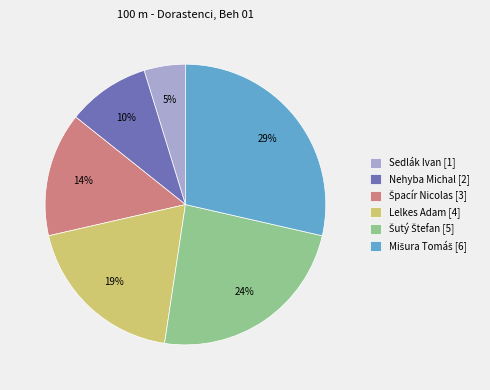

Does Sedlák Ivan represent more than half of the total?

No